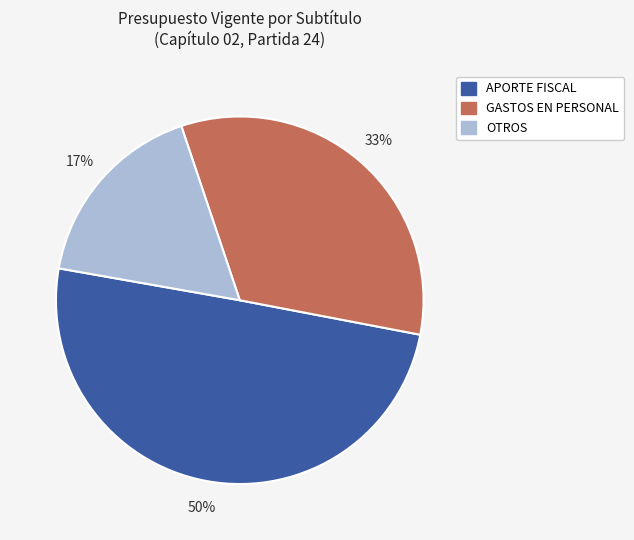

To the nearest percent, what is the difference between the largest and smallest slice percentages?

33%